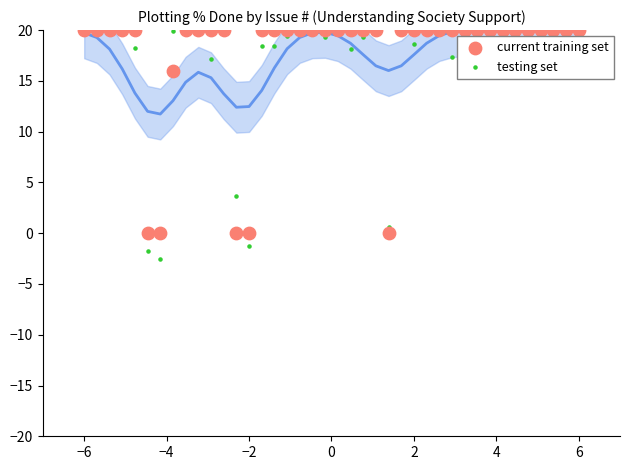

Which series reaches the minimum Y coordinate?

testing set